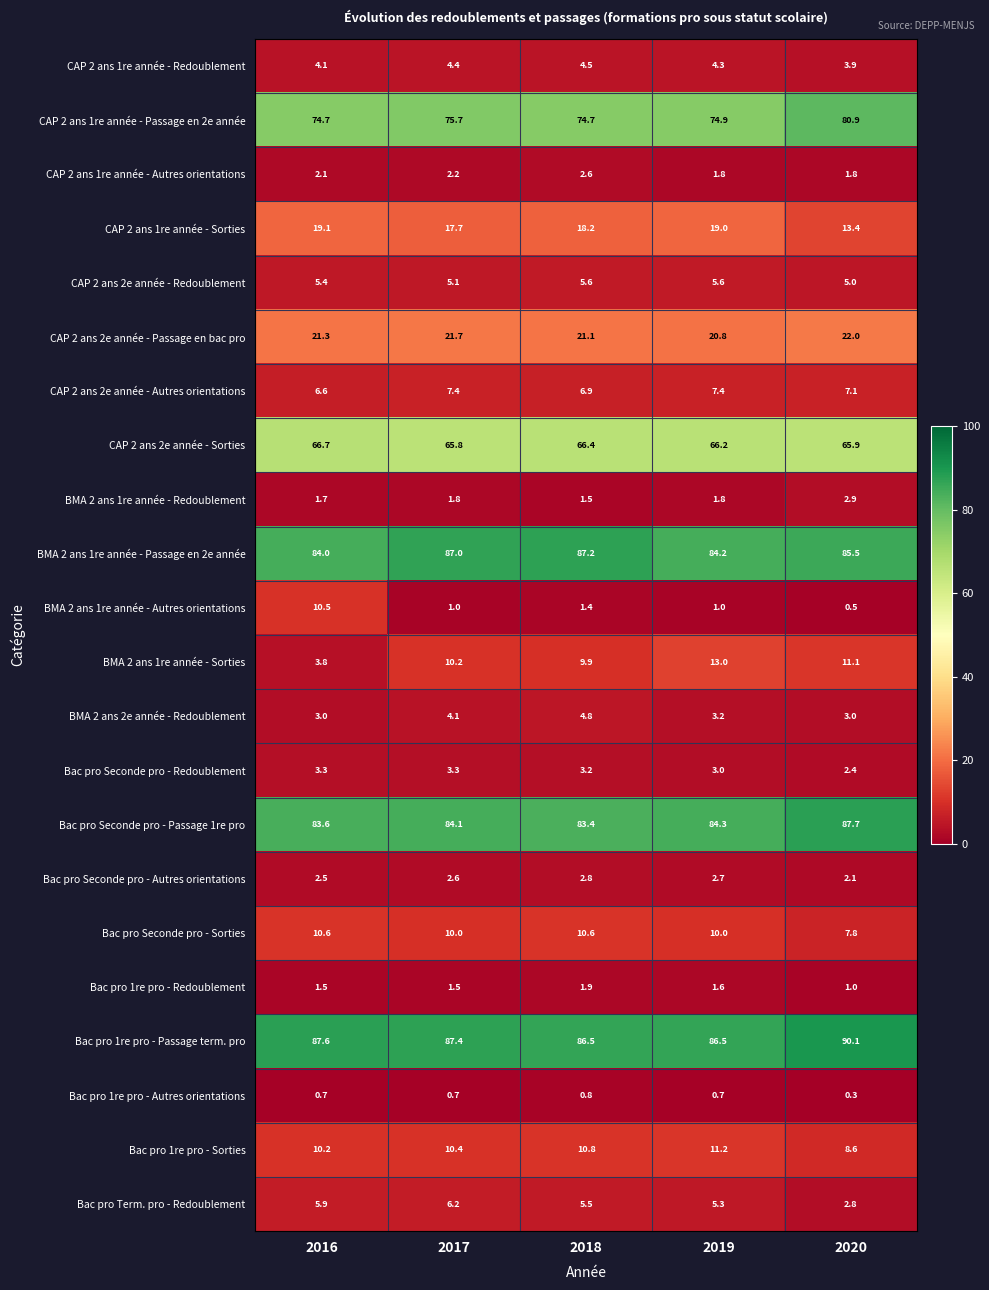

At 2018, list the series in order from largest to smallest.

BMA 2 ans 1re année - Passage en 2e année, Bac pro 1re pro - Passage term. pro, Bac pro Seconde pro - Passage 1re pro, CAP 2 ans 1re année - Passage en 2e année, CAP 2 ans 2e année - Sorties, CAP 2 ans 2e année - Passage en bac pro, CAP 2 ans 1re année - Sorties, Bac pro 1re pro - Sorties, Bac pro Seconde pro - Sorties, BMA 2 ans 1re année - Sorties, CAP 2 ans 2e année - Autres orientations, CAP 2 ans 2e année - Redoublement, Bac pro Term. pro - Redoublement, BMA 2 ans 2e année - Redoublement, CAP 2 ans 1re année - Redoublement, Bac pro Seconde pro - Redoublement, Bac pro Seconde pro - Autres orientations, CAP 2 ans 1re année - Autres orientations, Bac pro 1re pro - Redoublement, BMA 2 ans 1re année - Redoublement, BMA 2 ans 1re année - Autres orientations, Bac pro 1re pro - Autres orientations